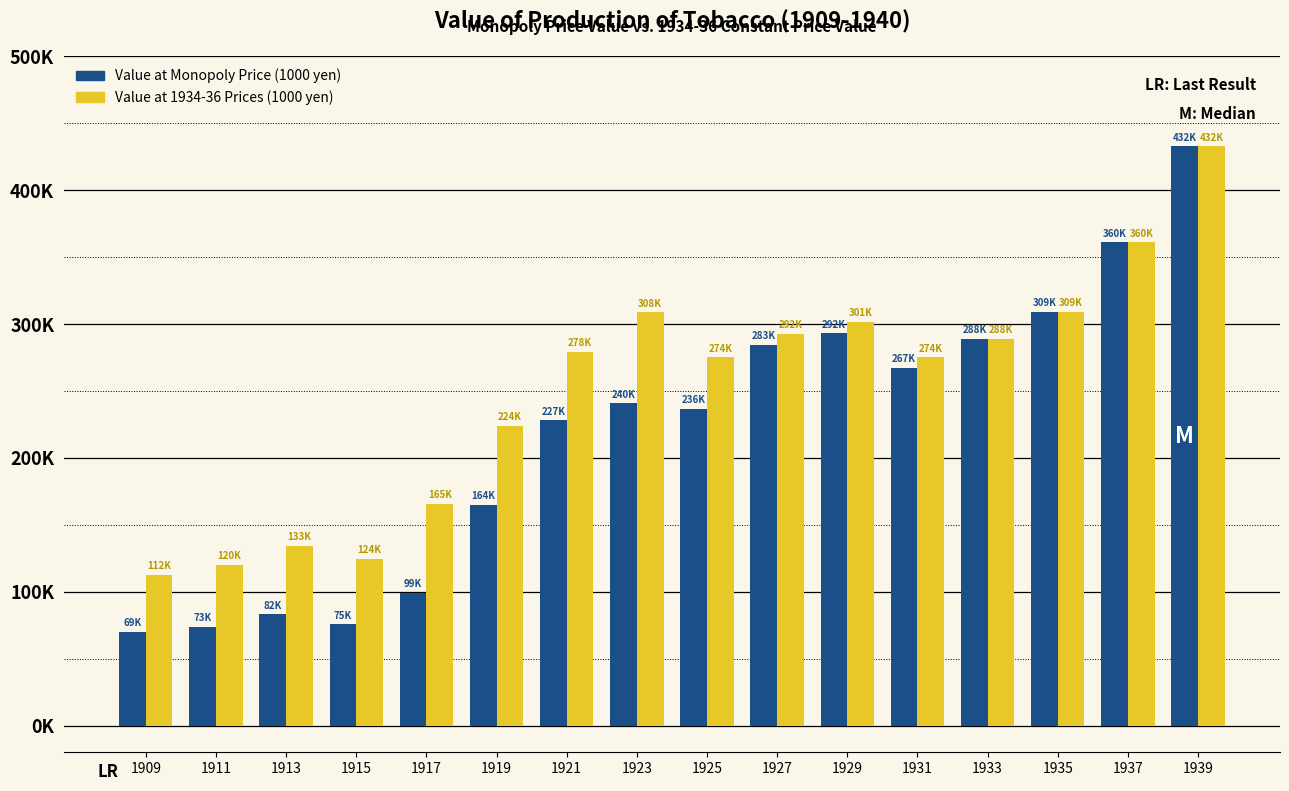

What is the difference between the second highest and minimum values in the Value at 1934-36 Prices (1000 yen) series?

248116